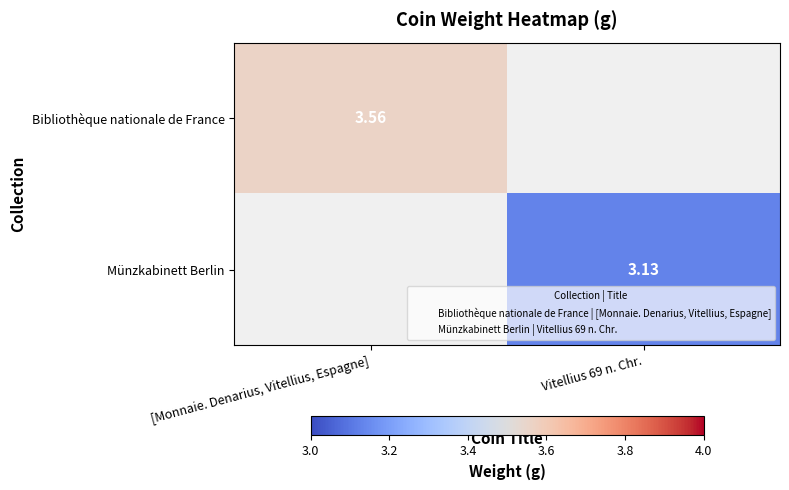

Which category has the highest value across all series?

[Monnaie. Denarius, Vitellius, Espagne]